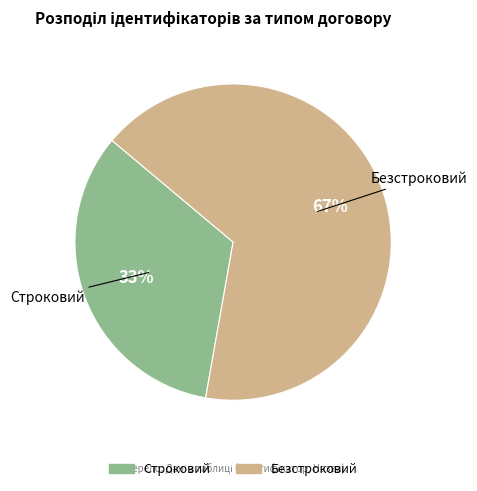

Approximately how many times larger is the value at Строковий compared to Безстроковий?

0.5